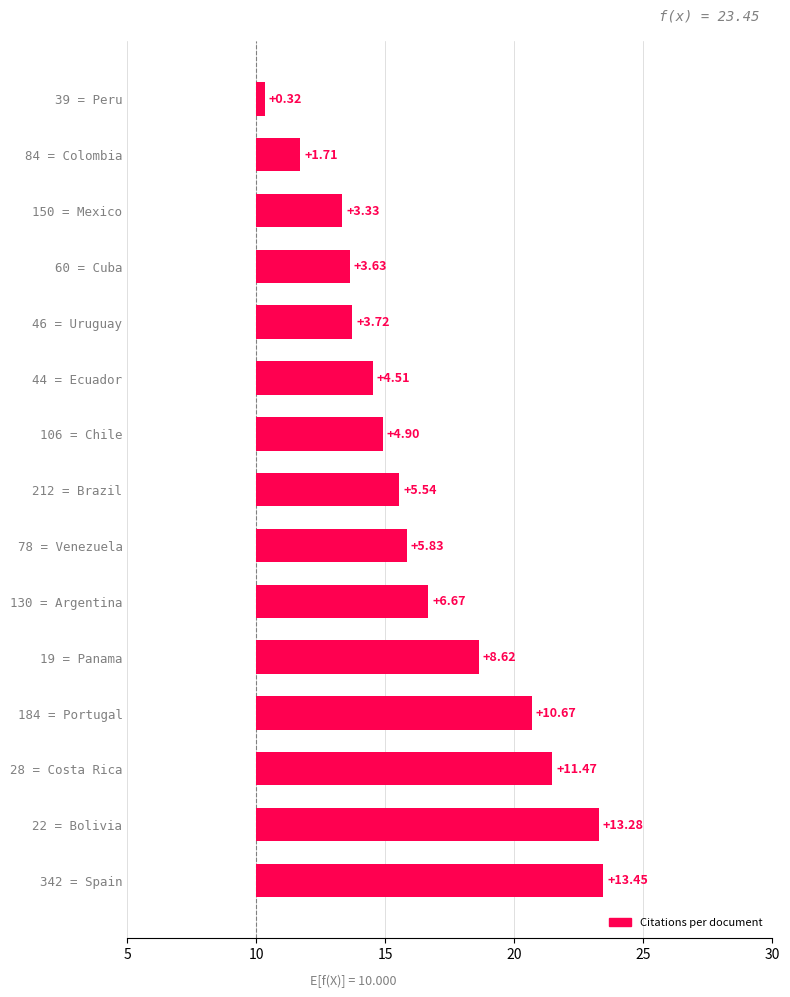

How many values are below 5?

7